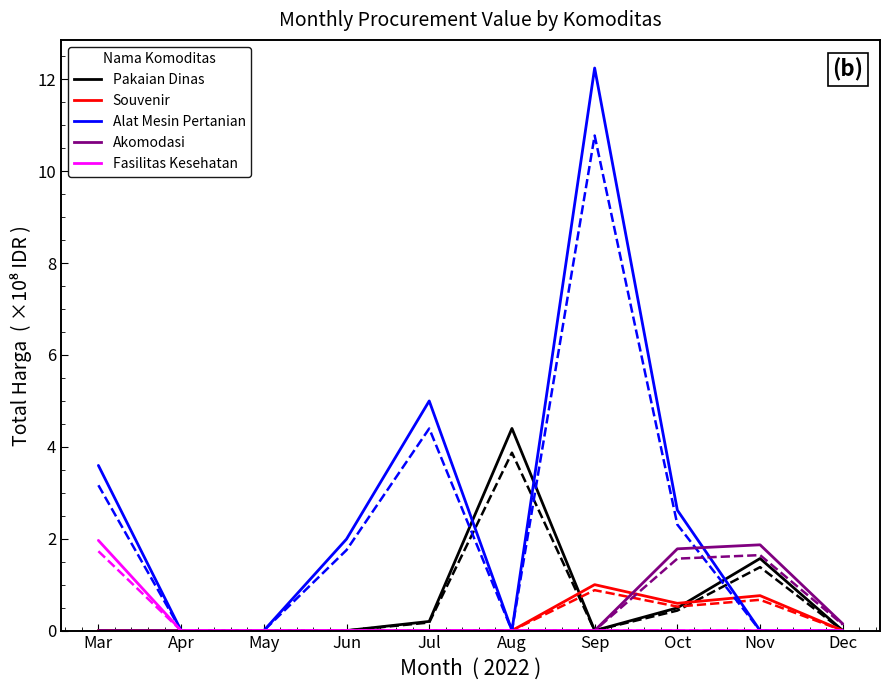

What is the sum of the Pakaian Dinas values at Dec and Jul?

0.2